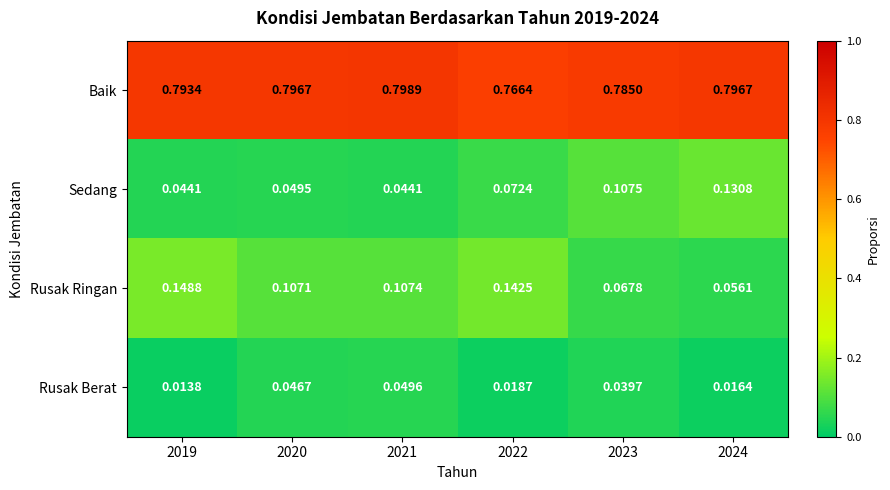

At how many categories does at least one series exceed 0?

6